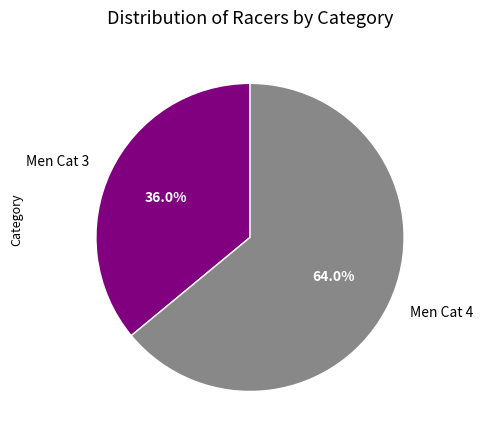

Rank the categories by value from lowest to highest.

Men Cat 3, Men Cat 4